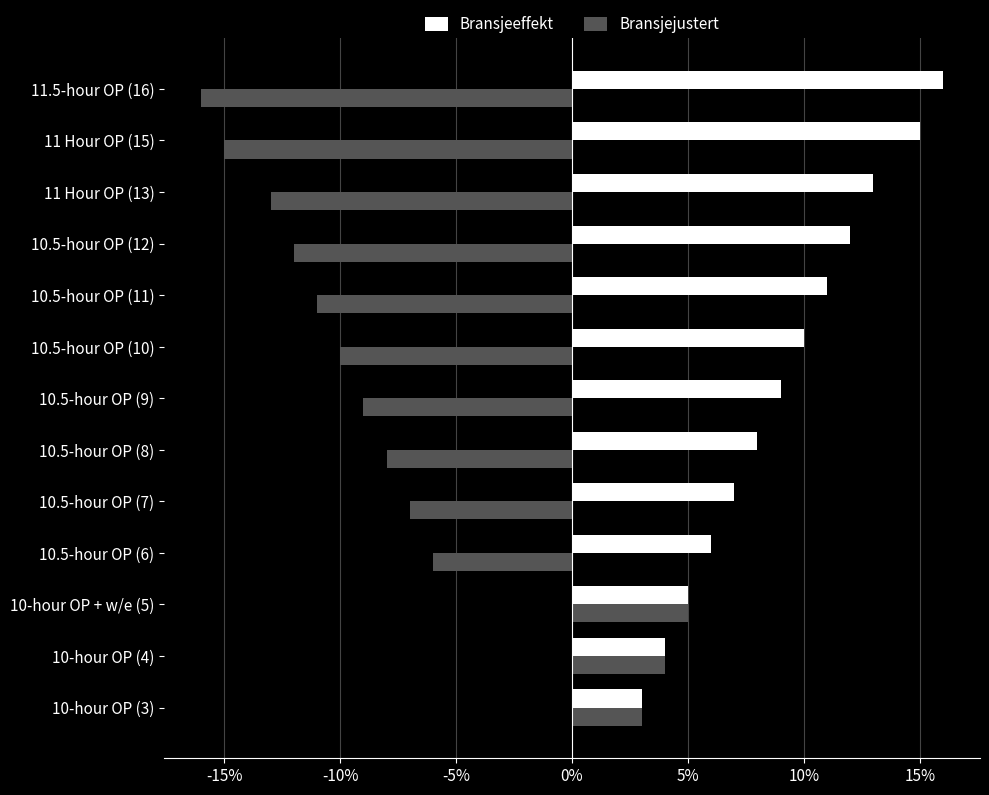

What is the sum of all Bransjejustert values?

-95